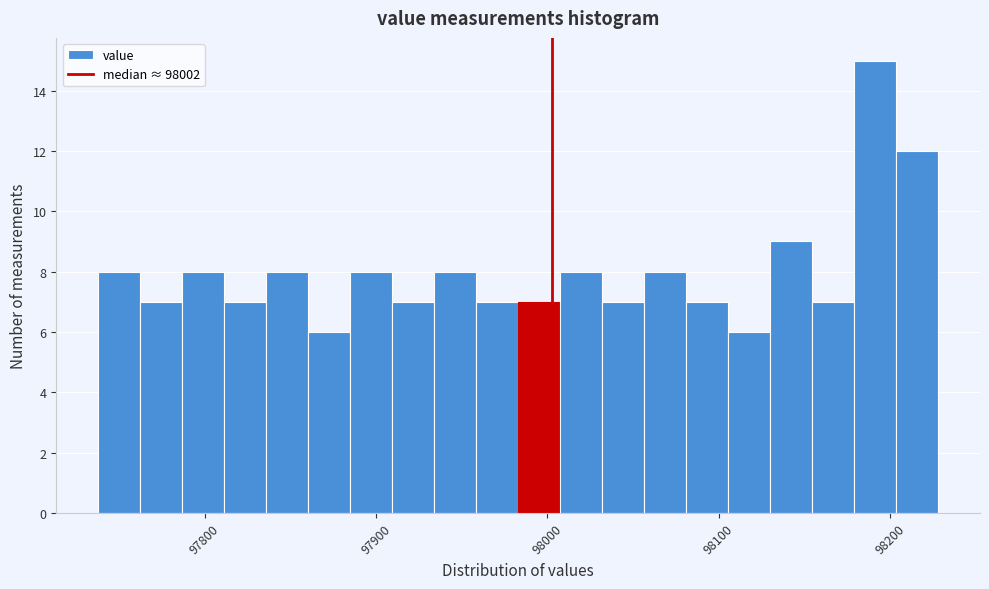

Around what value on the x-axis is the tallest bar? Give the approximate position of its centre, as read against the axis.

98190